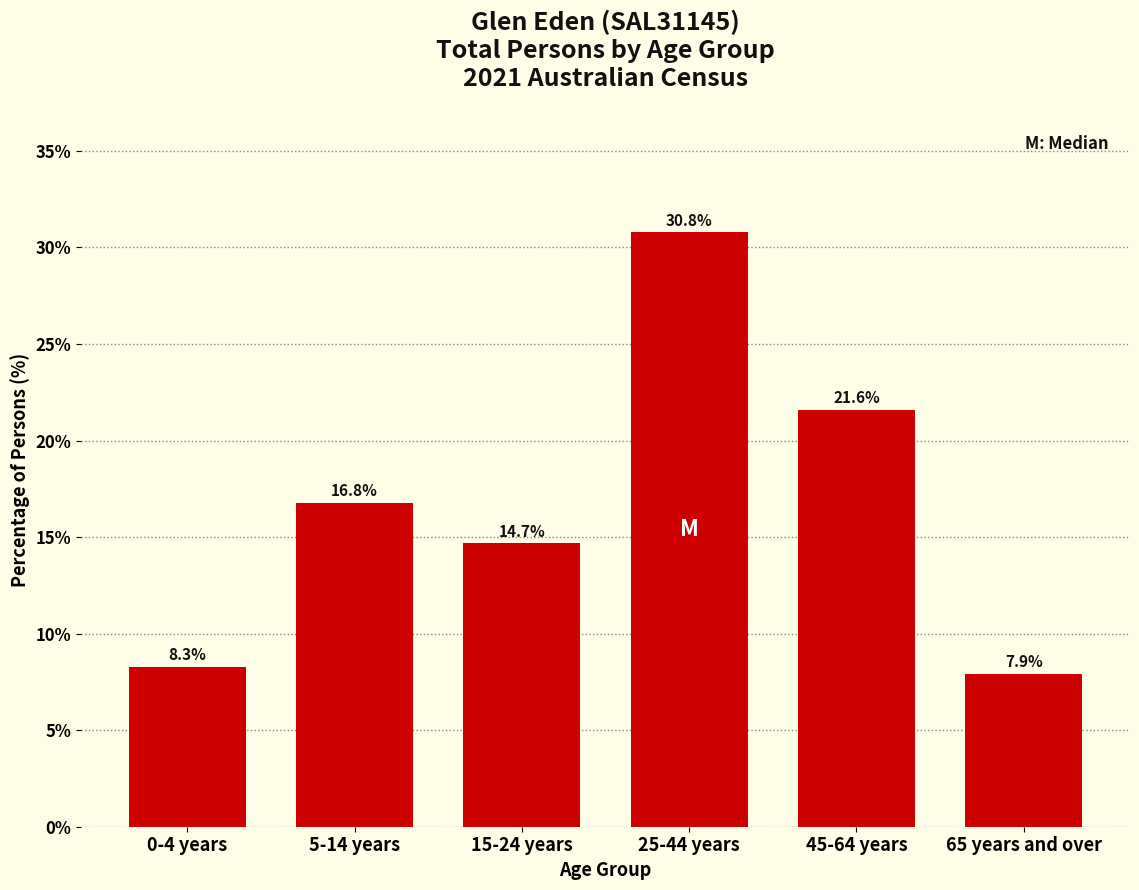

Reading left to right, transcribe all the data shown in this chart.

8.3	16.8	14.7	30.8	21.6	7.9